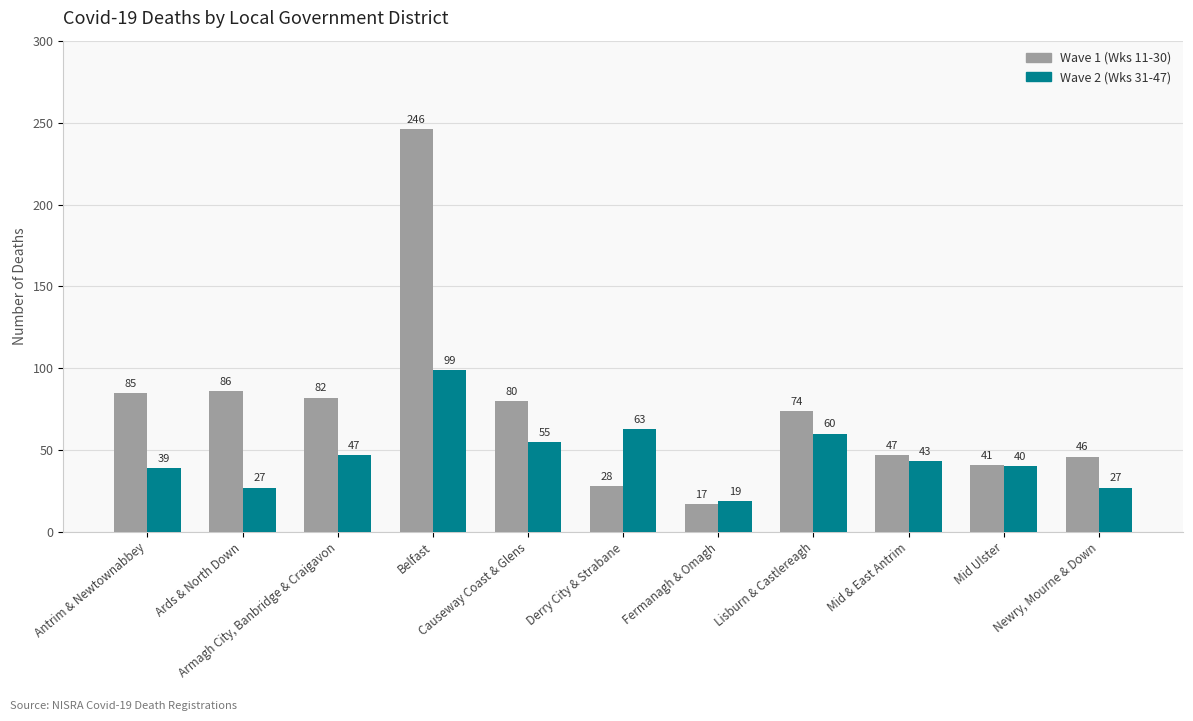

Rank the series at Newry, Mourne & Down from lowest to highest value.

Wave 2 (Wks 31-47), Wave 1 (Wks 11-30)